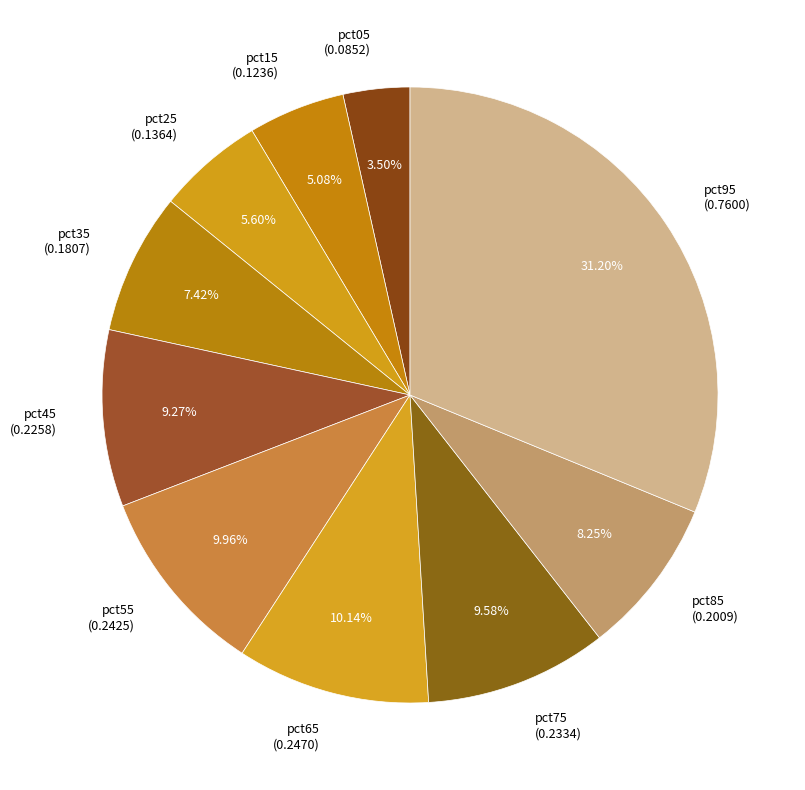

What portion of the pie excludes pct05?

96.5%